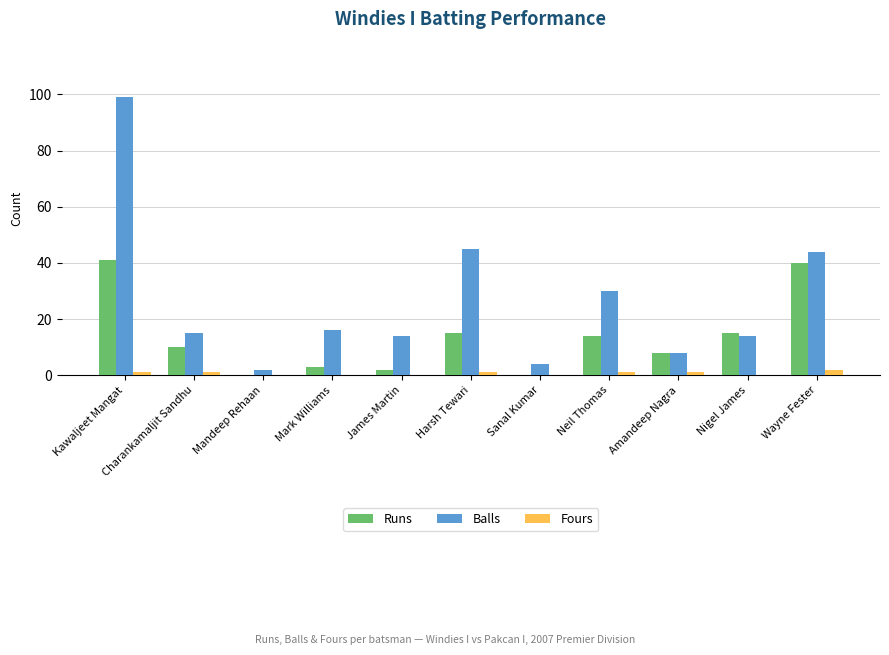

Between Kawaljeet Mangat and Nigel James, which series saw the biggest shift?

Balls